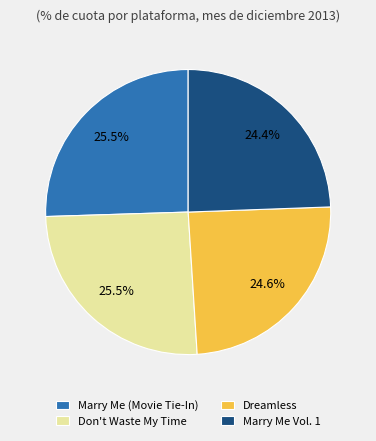

Does Marry Me (Movie Tie-In) account for over 50% of the chart?

No